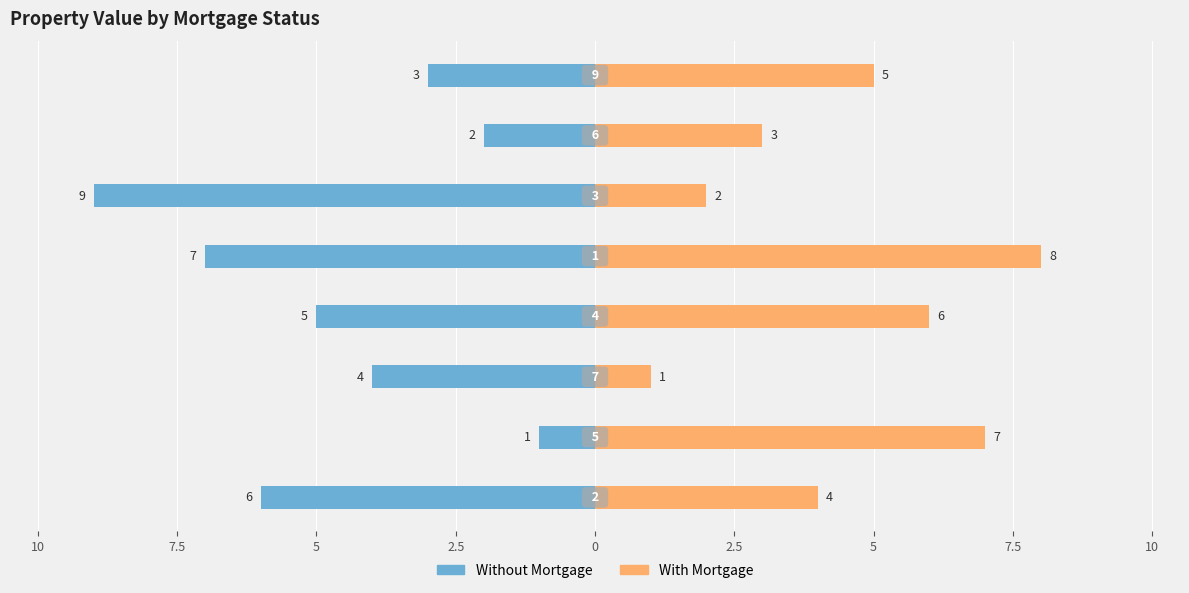

Reading left to right, what are all the values shown in this chart?

Without Mortgage: -6	-1	-4	-5	-7	-9	-2	-3
With Mortgage: 4	7	1	6	8	2	3	5